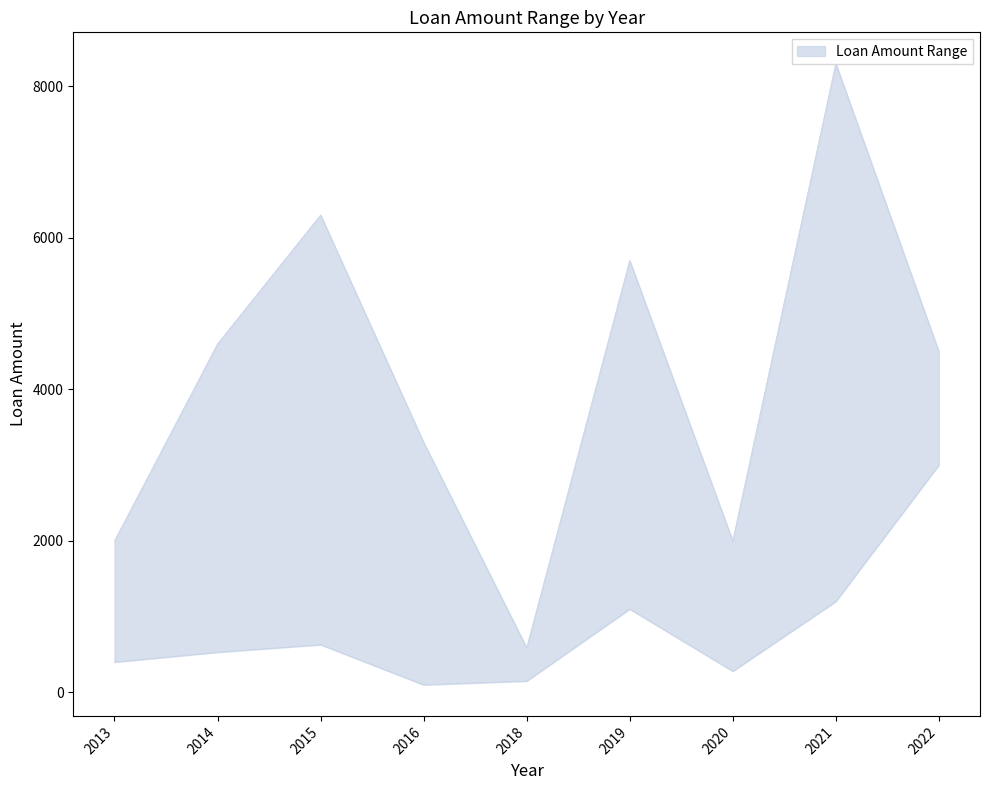

List the labels in order of upper value, smallest first.

2018, 2013, 2020, 2016, 2022, 2014, 2019, 2015, 2021